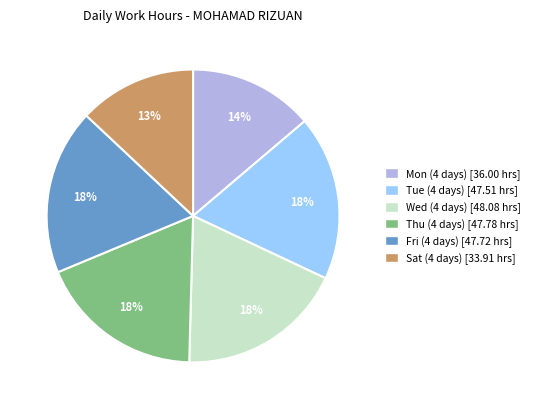

To the nearest percent, what is the average slice percentage?

17%